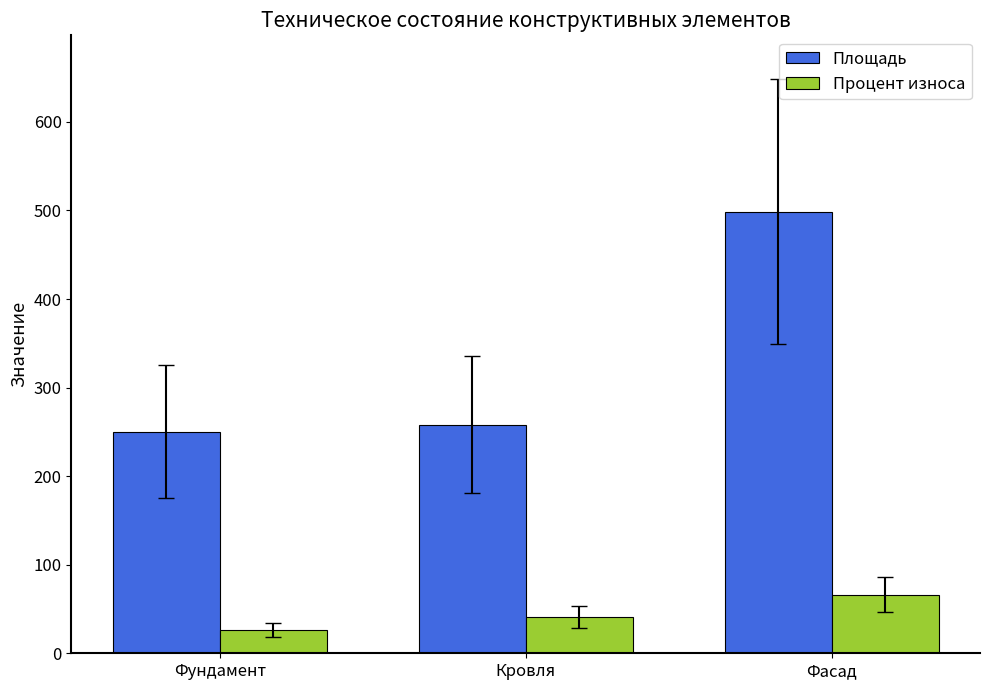

What is the label of the 2nd bar from the left?

Кровля